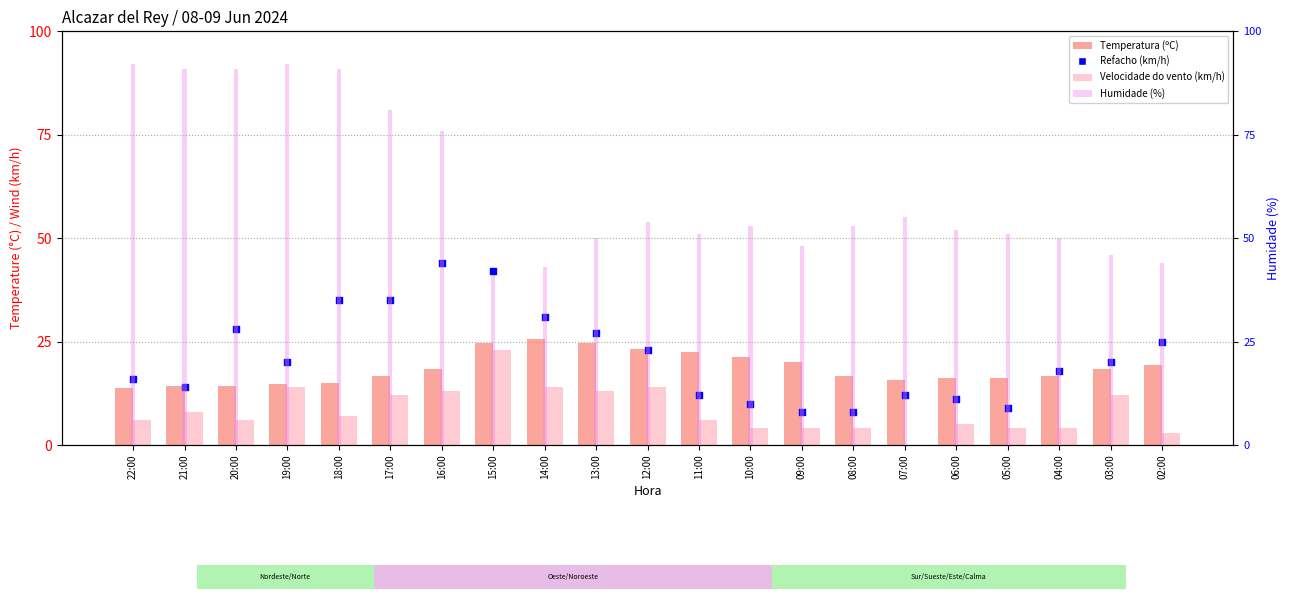

What is the total value across all series at 11:00?

91.5